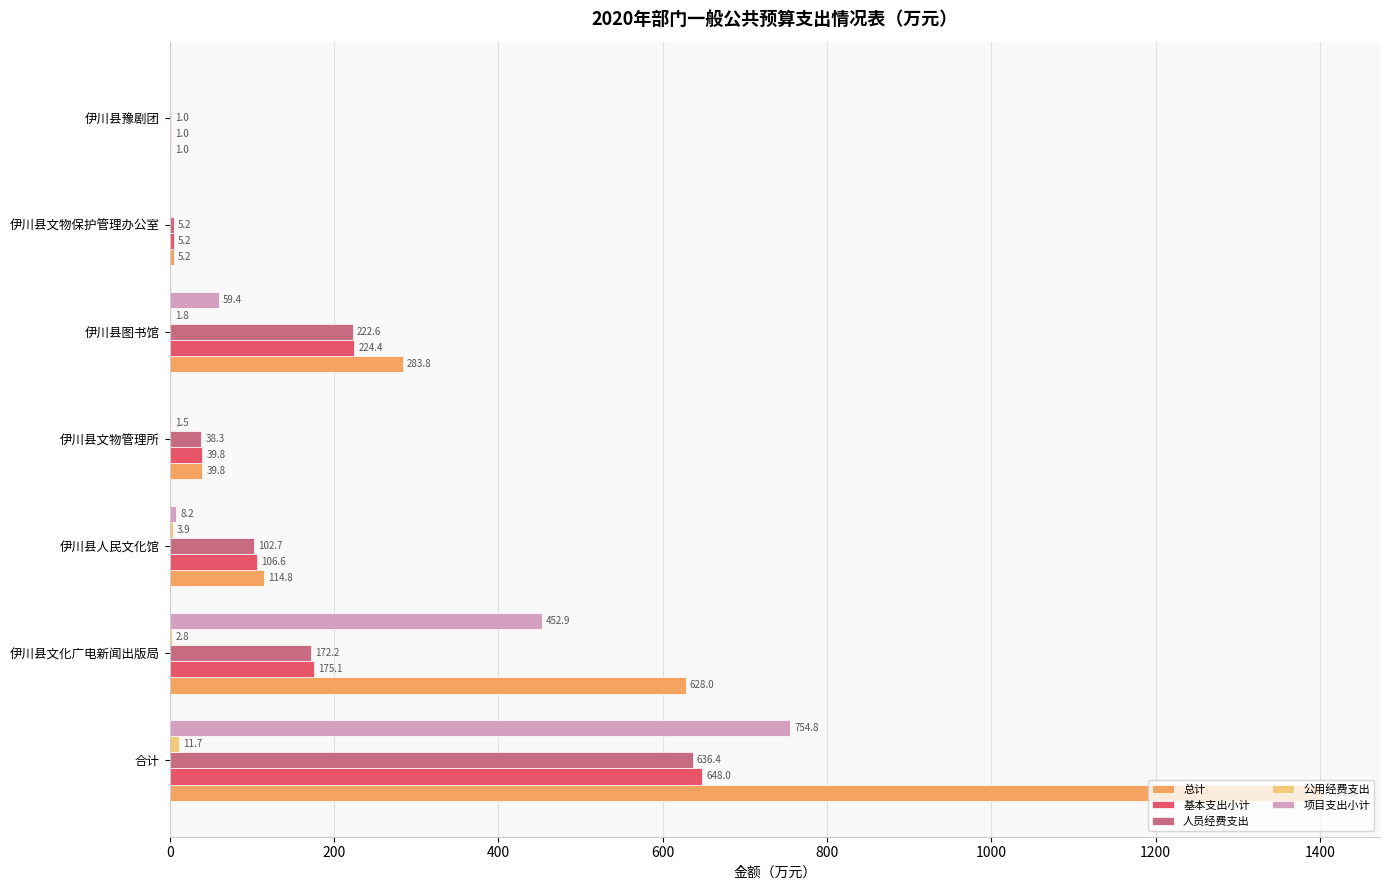

Count the number of data series in this chart.

5